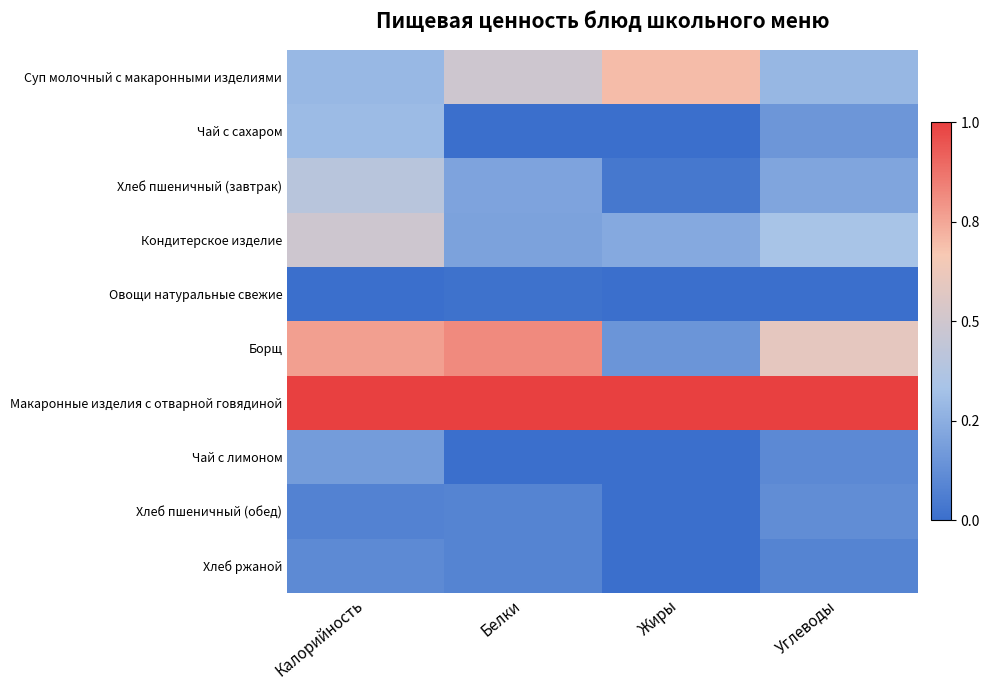

What is the total value across all series at Белки?

2.9